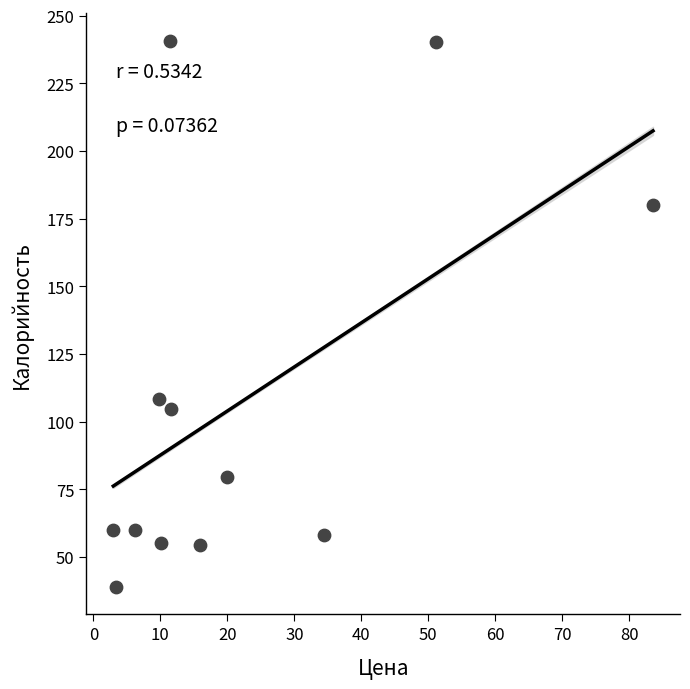

What Y value in the scatter plot is closest to 139?

108.3